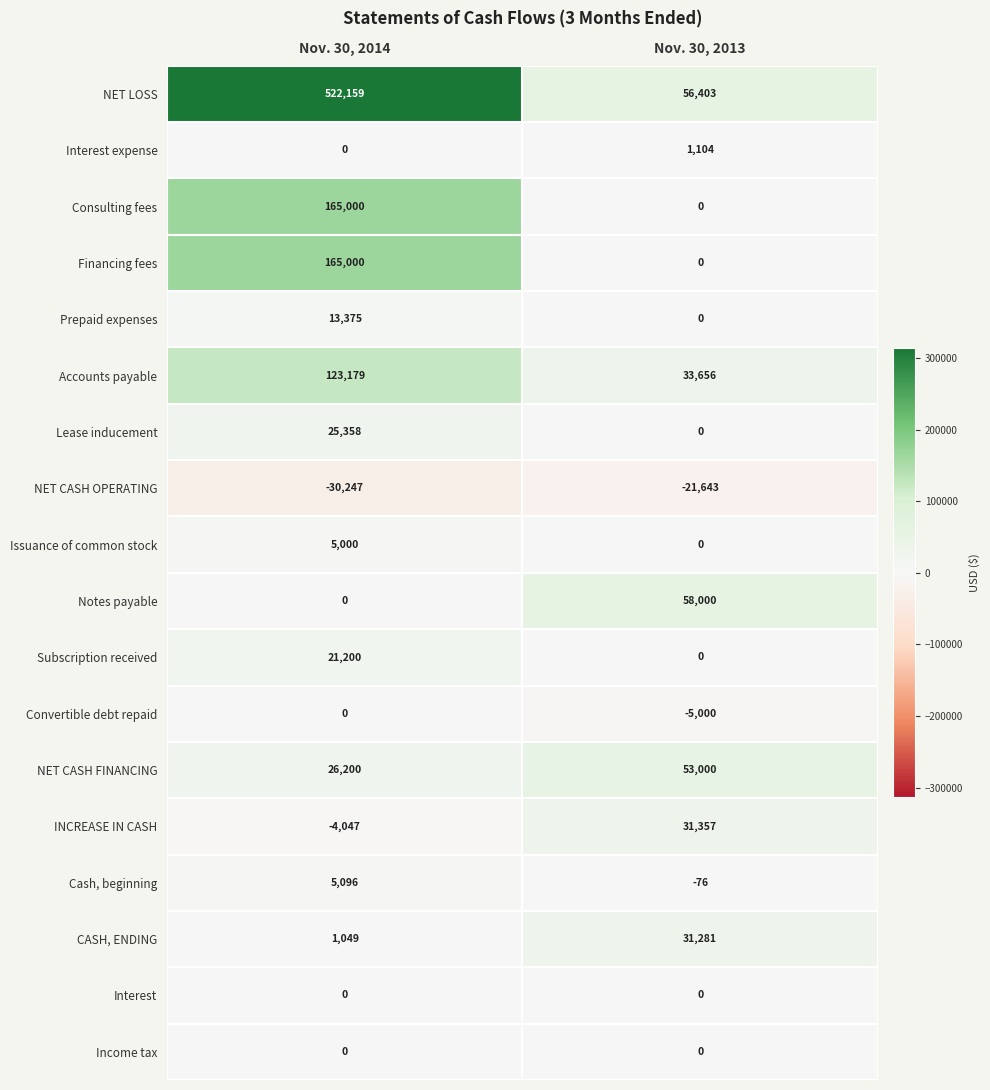

Which series has the largest total across all categories?

NET LOSS